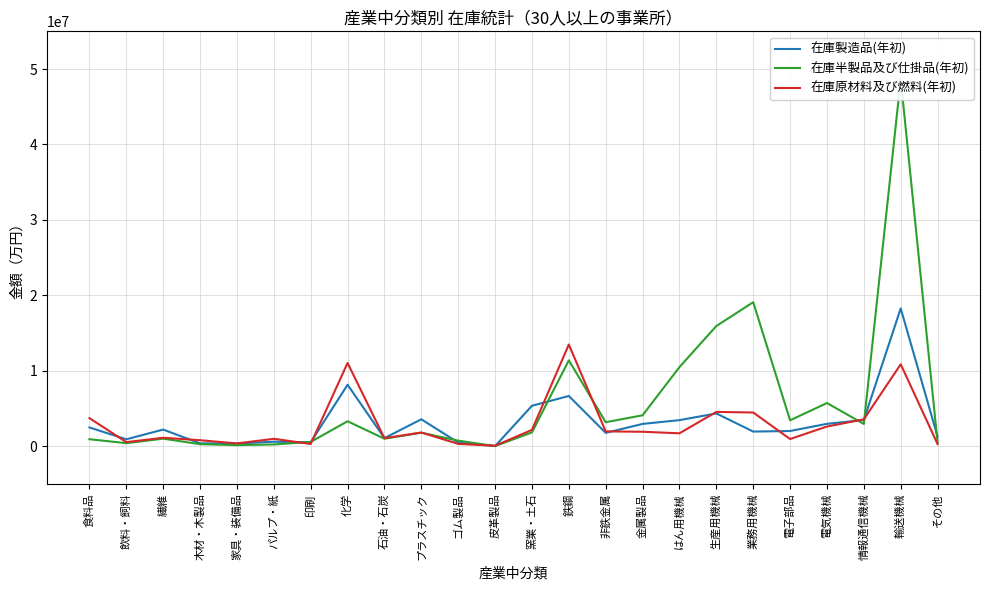

What is the average value of the 在庫半製品及び仕掛品(年初) series?

5740465